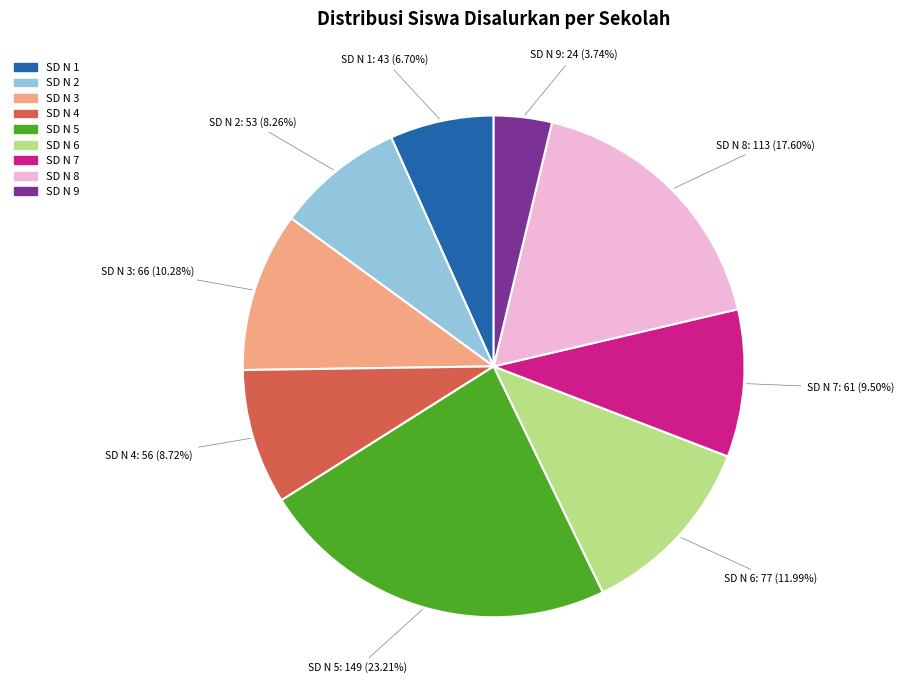

Does any single category account for the majority?

No